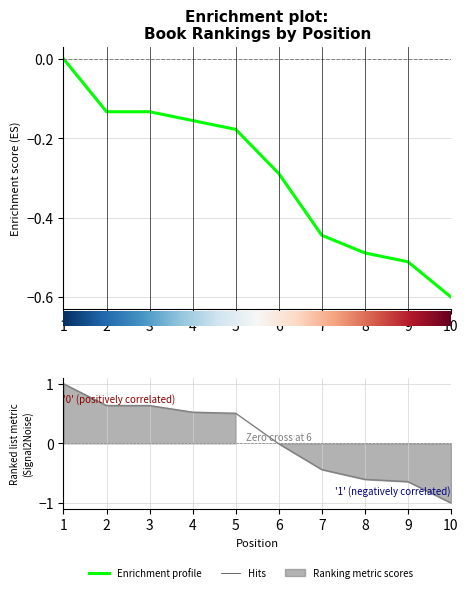

What is the sum of the Global Score values at 5 and 7?

-0.6